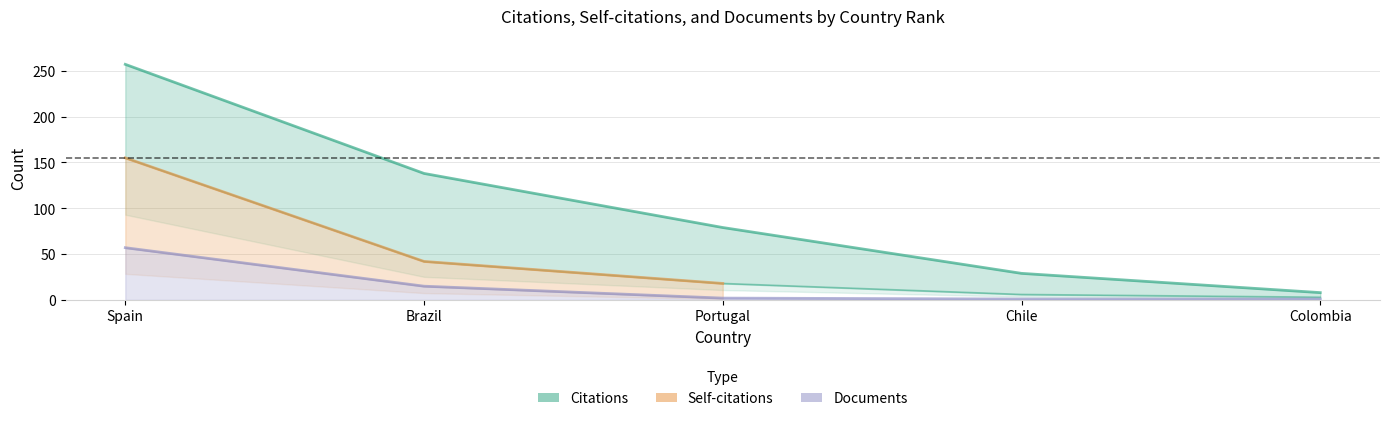

Which series has the largest total across all categories?

Citations